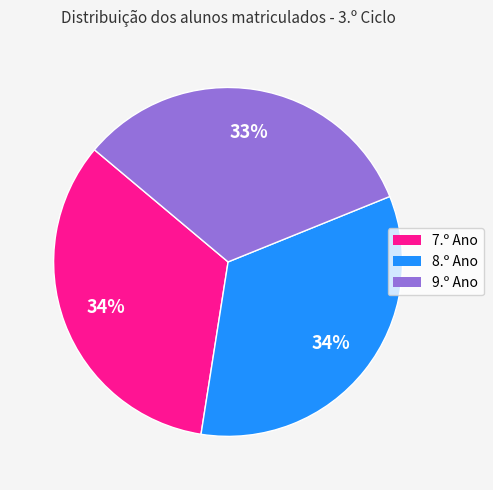

To the nearest percent, what is the difference between the 8.º Ano and 9.º Ano slice percentages?

1%